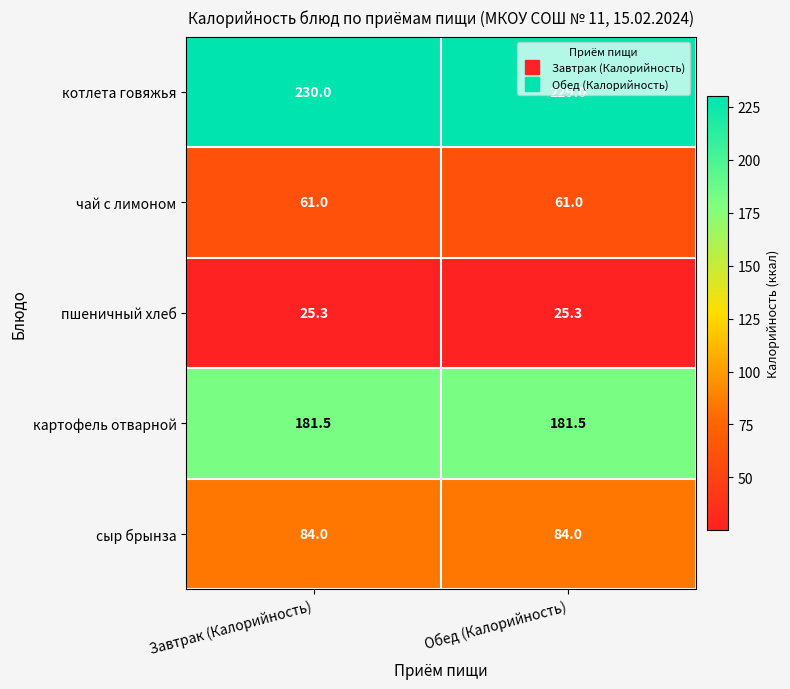

The value of картофель отварной at Завтрак (Калорийность) is 294.2. True or false?

False